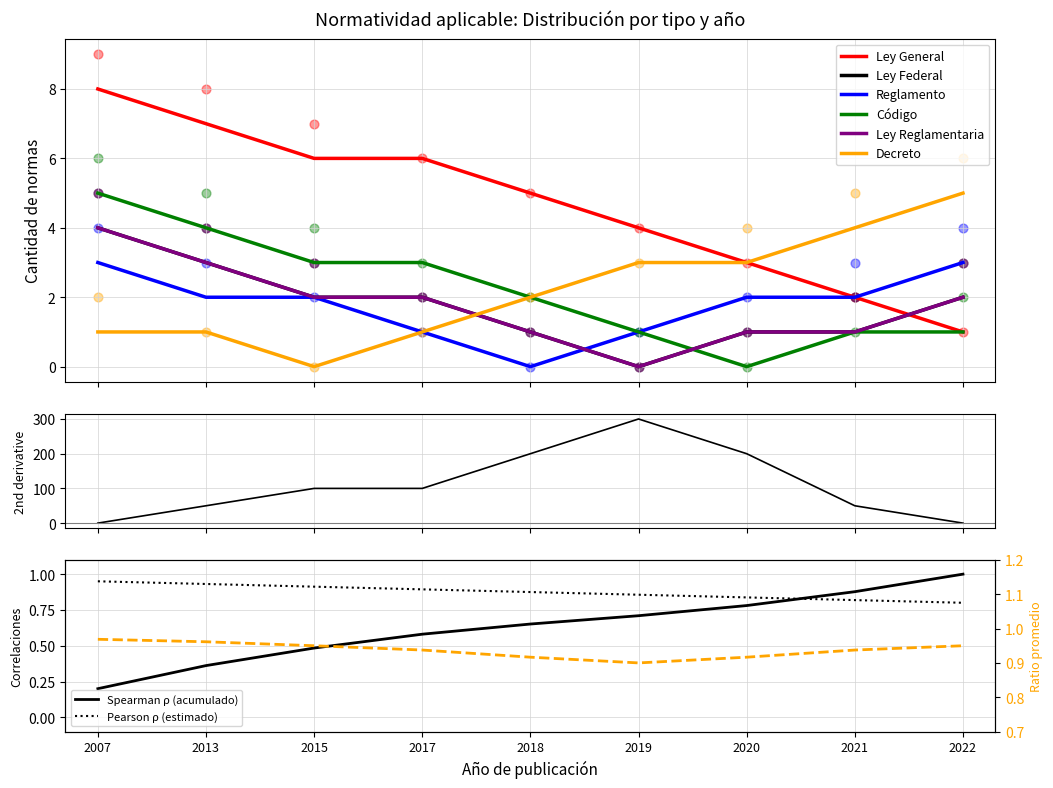

What is the total value across all series at 2022?

19